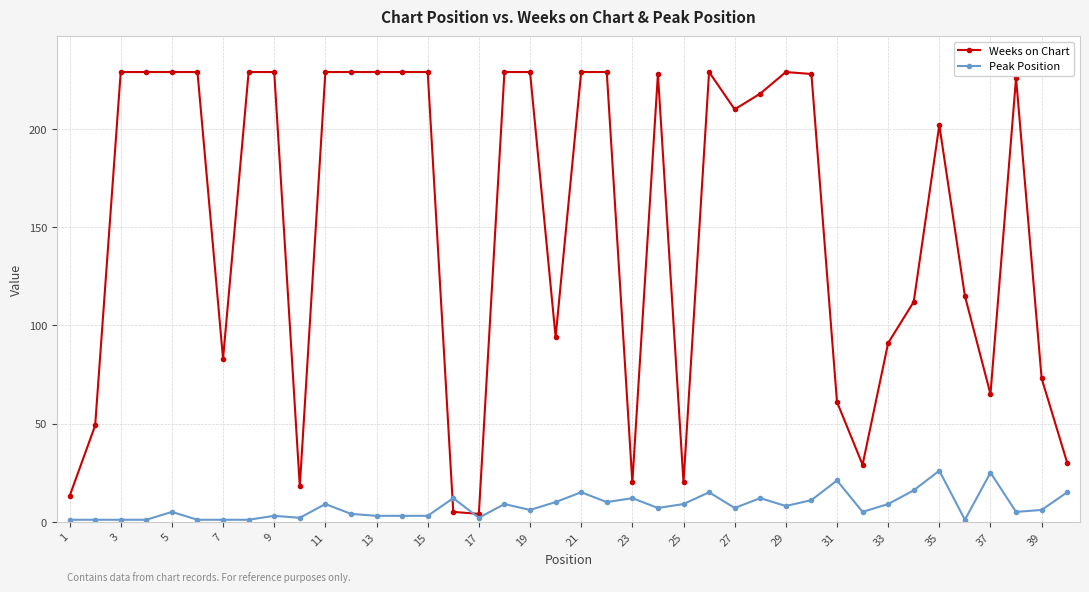

Which series has the largest range (max minus min)?

Weeks on Chart